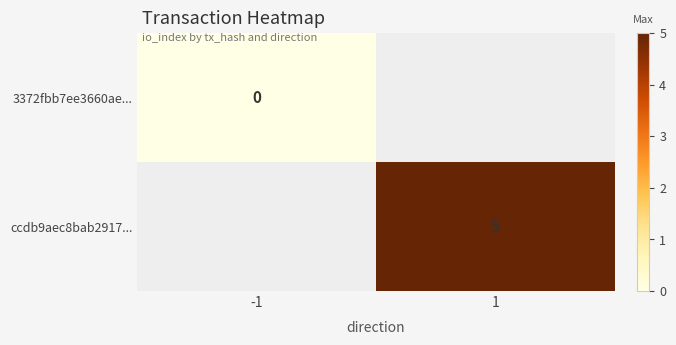

Is it true that ccdb9aec8bab2917... equals 2 at 1?

False